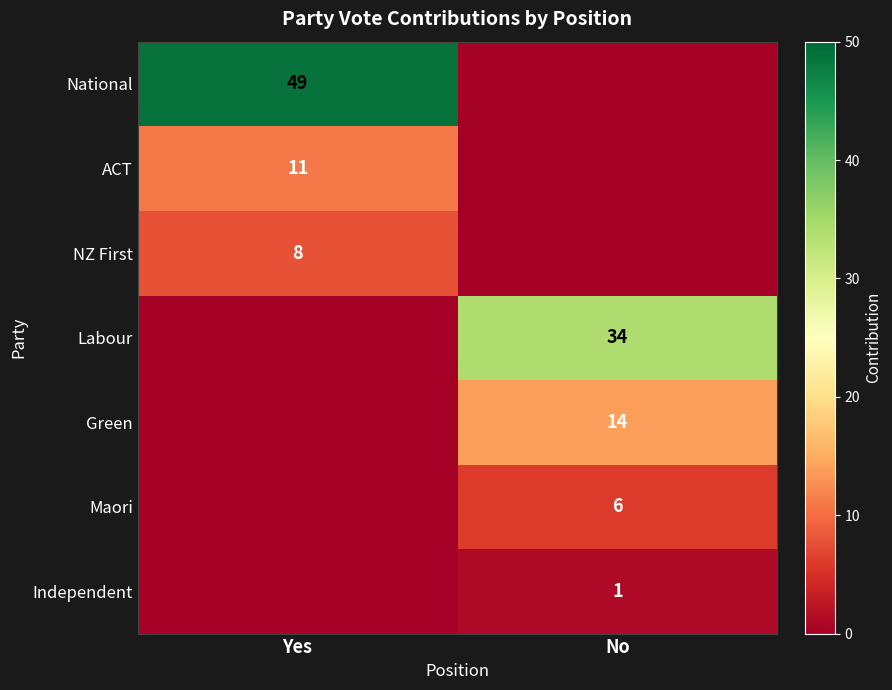

The value of Labour at No is 34. True or false?

True